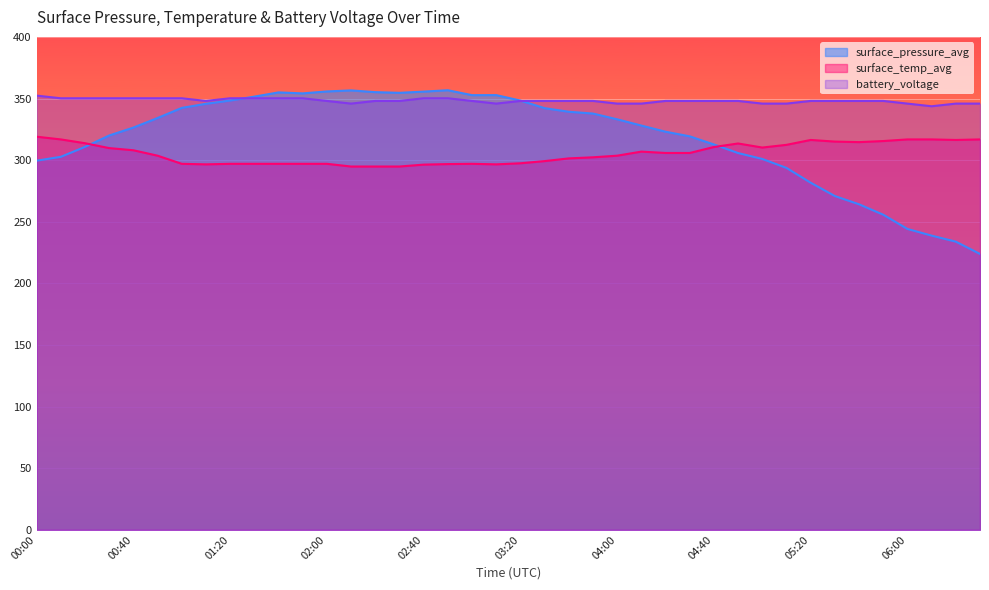

What is the sum of the surface_pressure_avg values at 02:30 and 05:20?

636.3